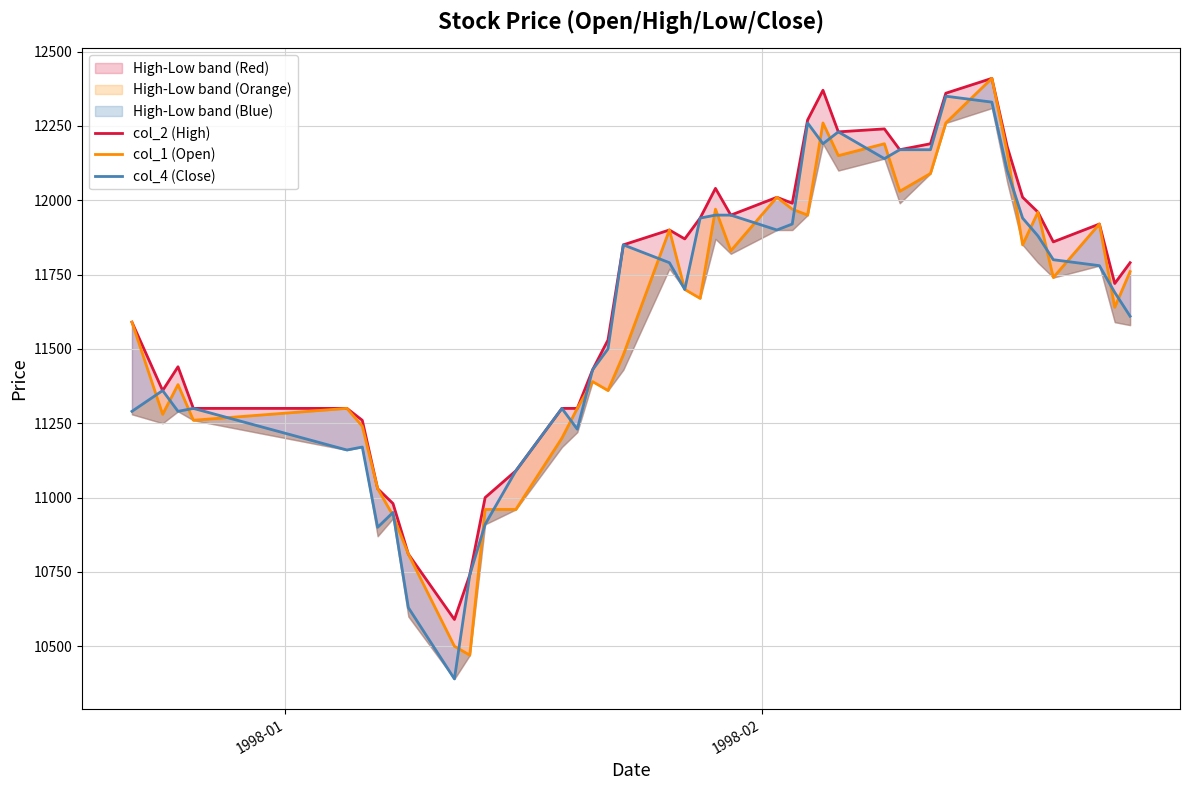

Does the chart display data point markers on the line(s)?

No